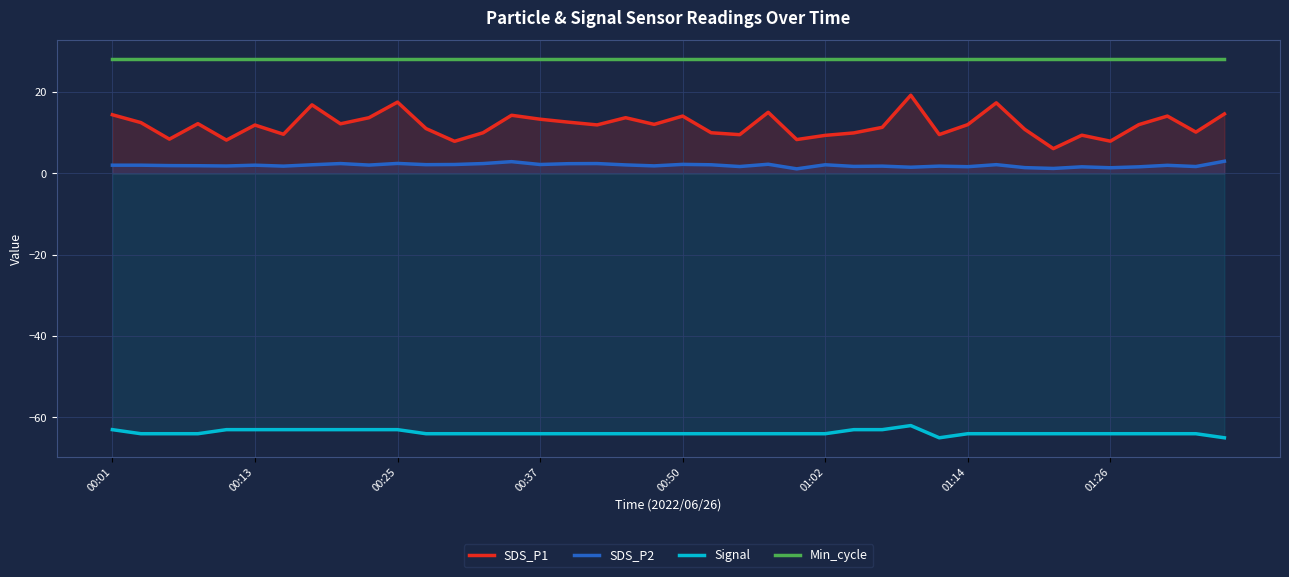

Which series has the largest total across all categories?

Min_cycle